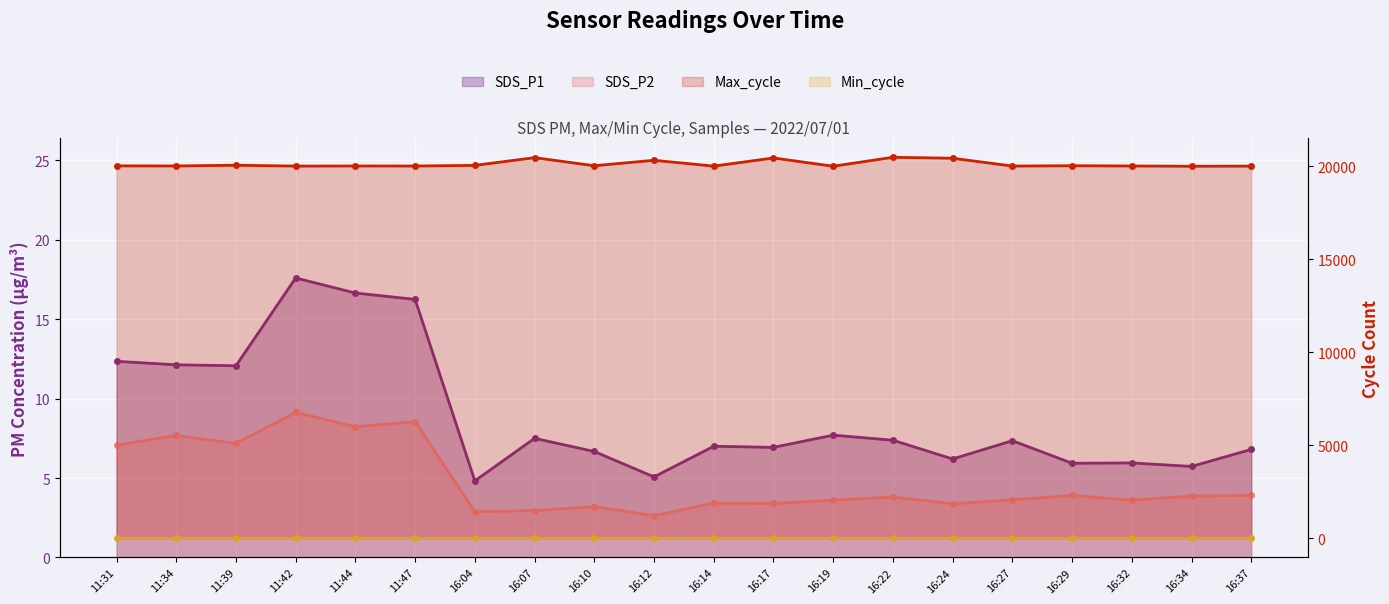

Which series has the largest range (max minus min)?

Max_cycle